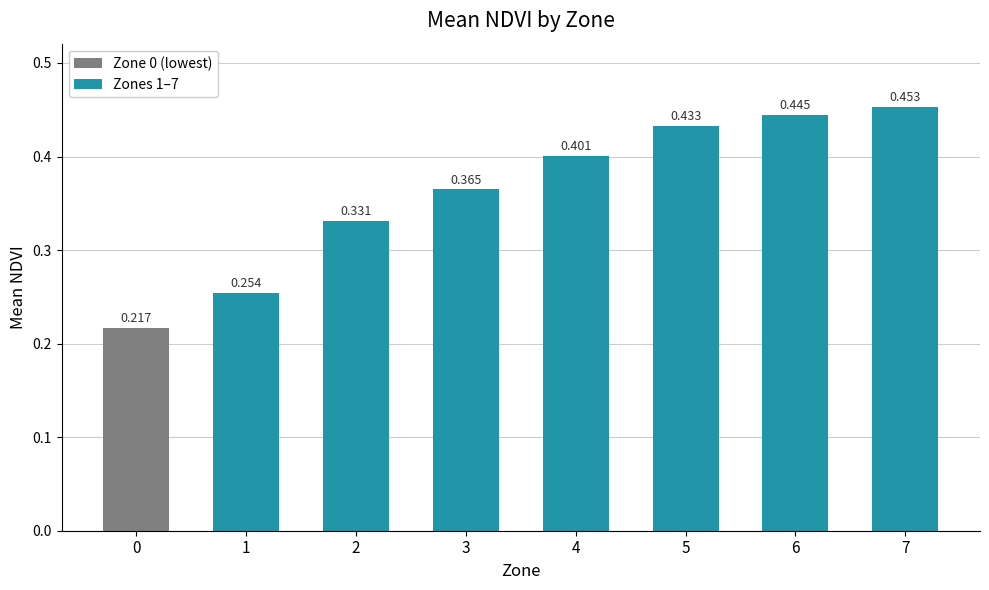

Is it true that the value at 3 is 0.1?

False